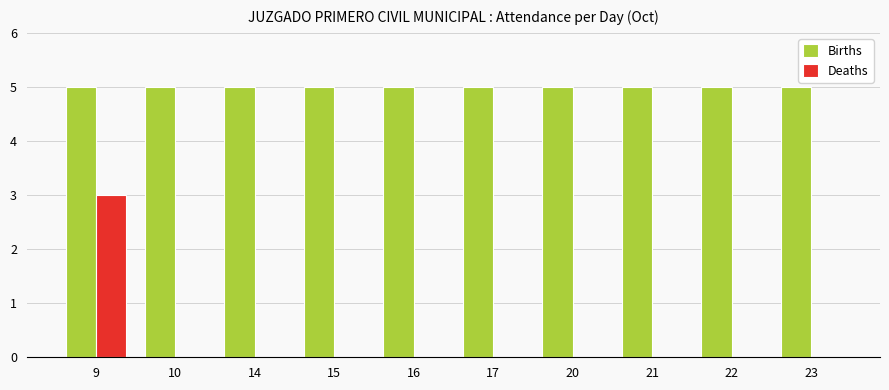

Which series has the largest total across all categories?

Births